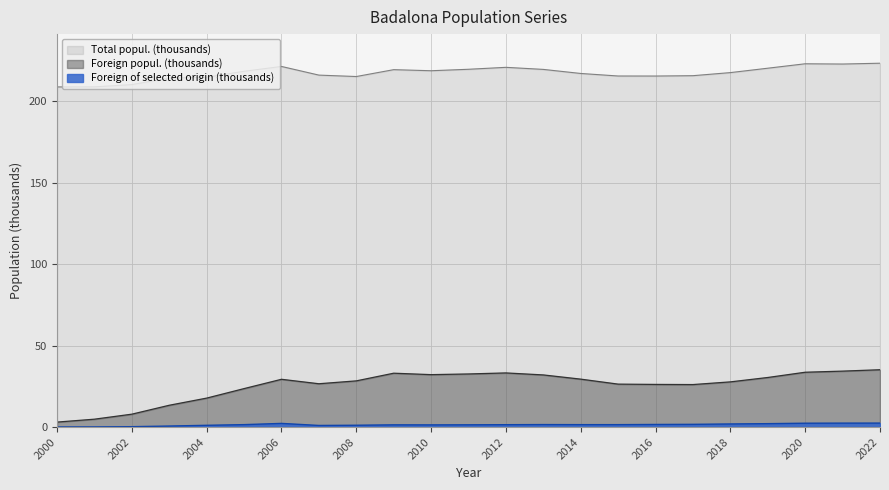

How many lines are shown in the chart?

3